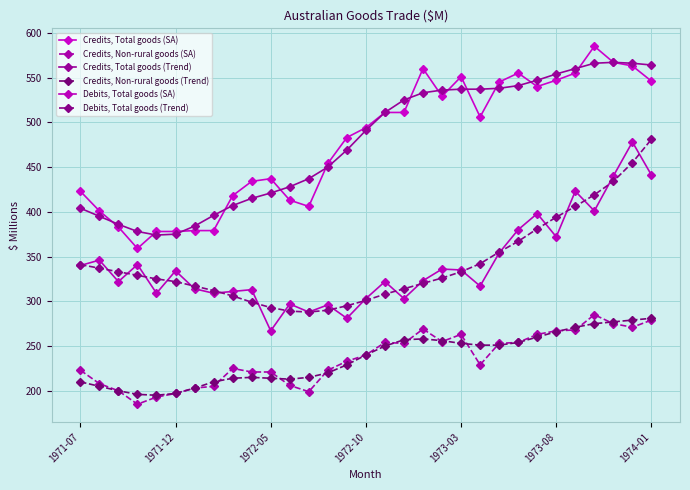

What is the difference between the second highest and minimum values in the Credits, Total goods (Trend) series?

192